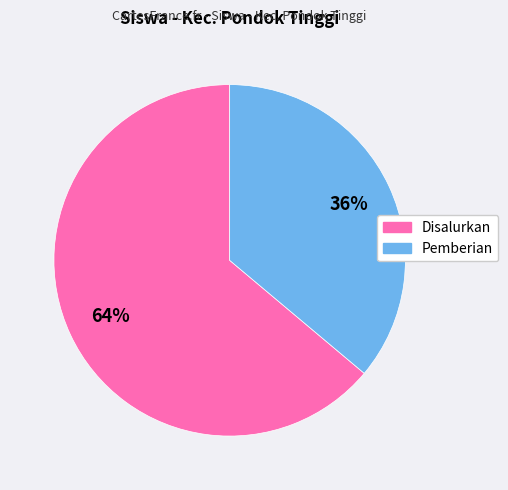

Is there a majority slice in this chart?

Yes